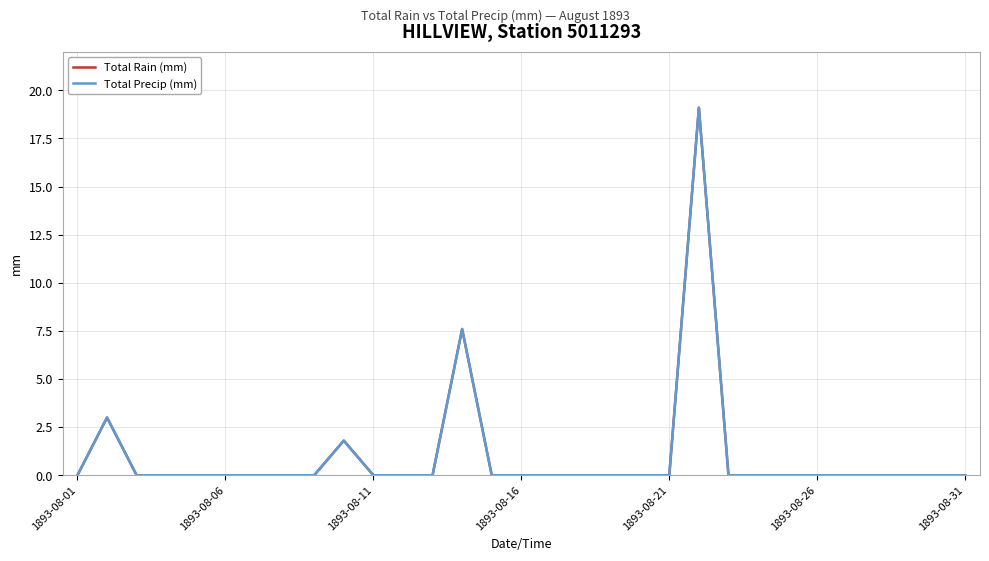

Is this an area chart (filled region under the line)?

No